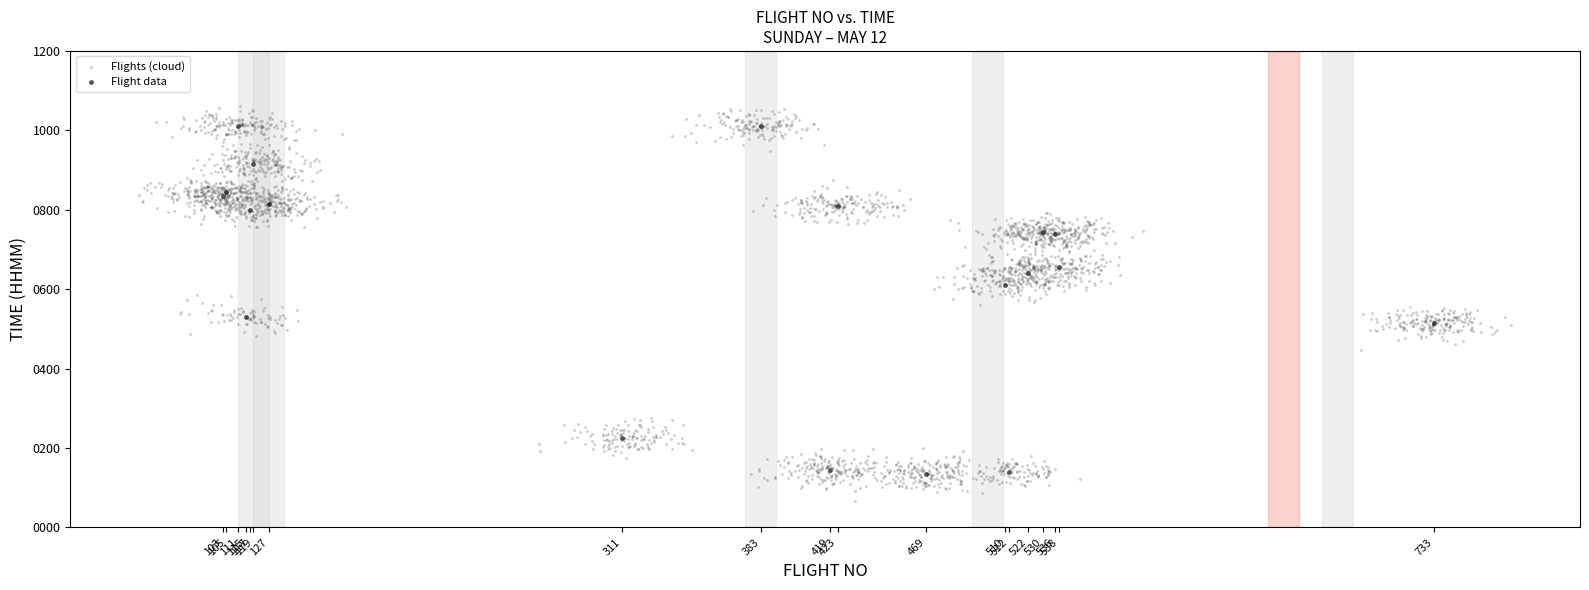

Which series has the largest Y range (max minus min)?

Flights (cloud)